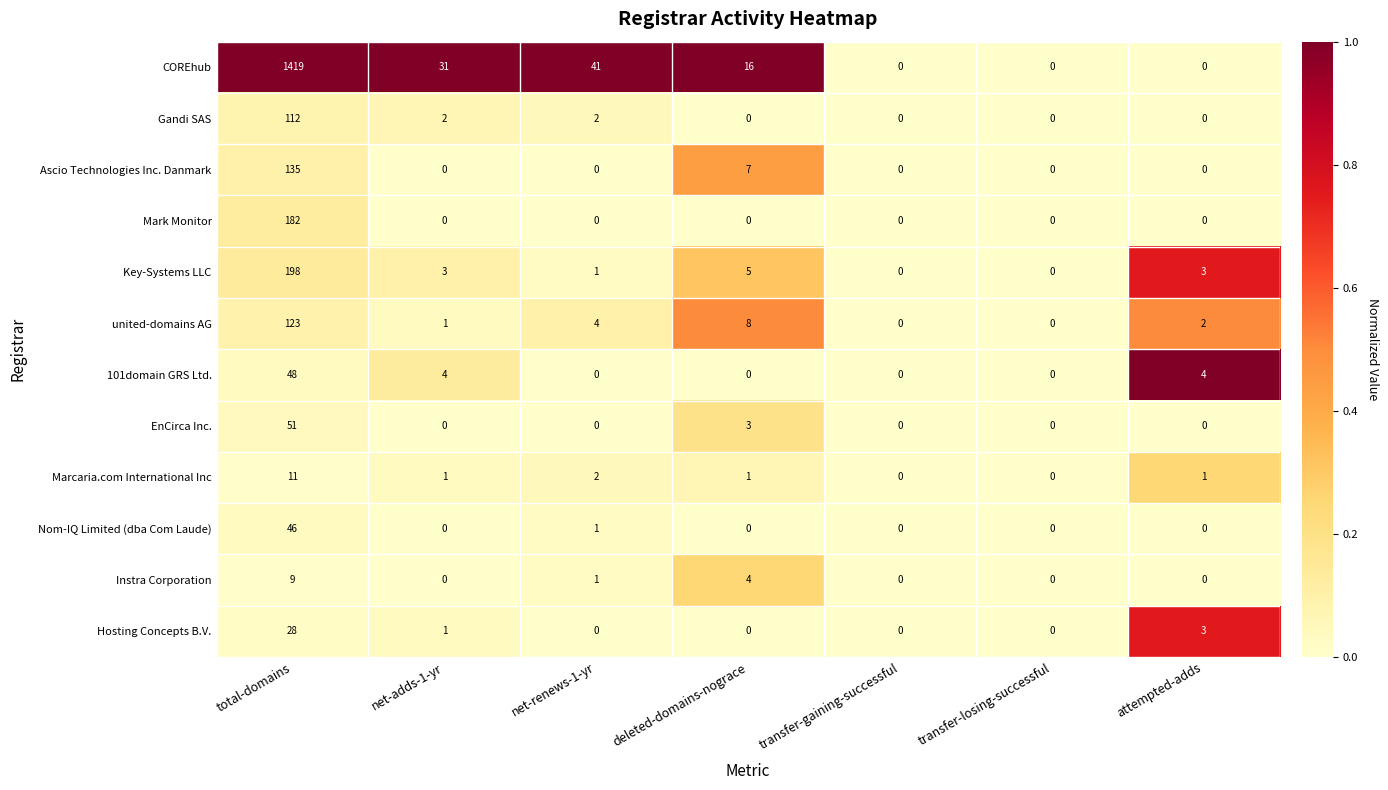

At which category is the sum across all series the highest?

total-domains